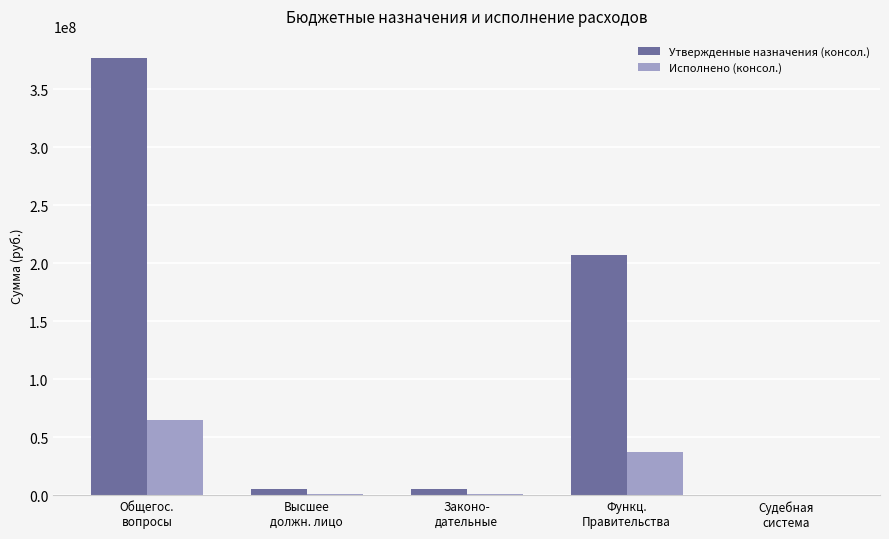

What are all the series names shown in the legend?

Утвержденные назначения (консол.), Исполнено (консол.)